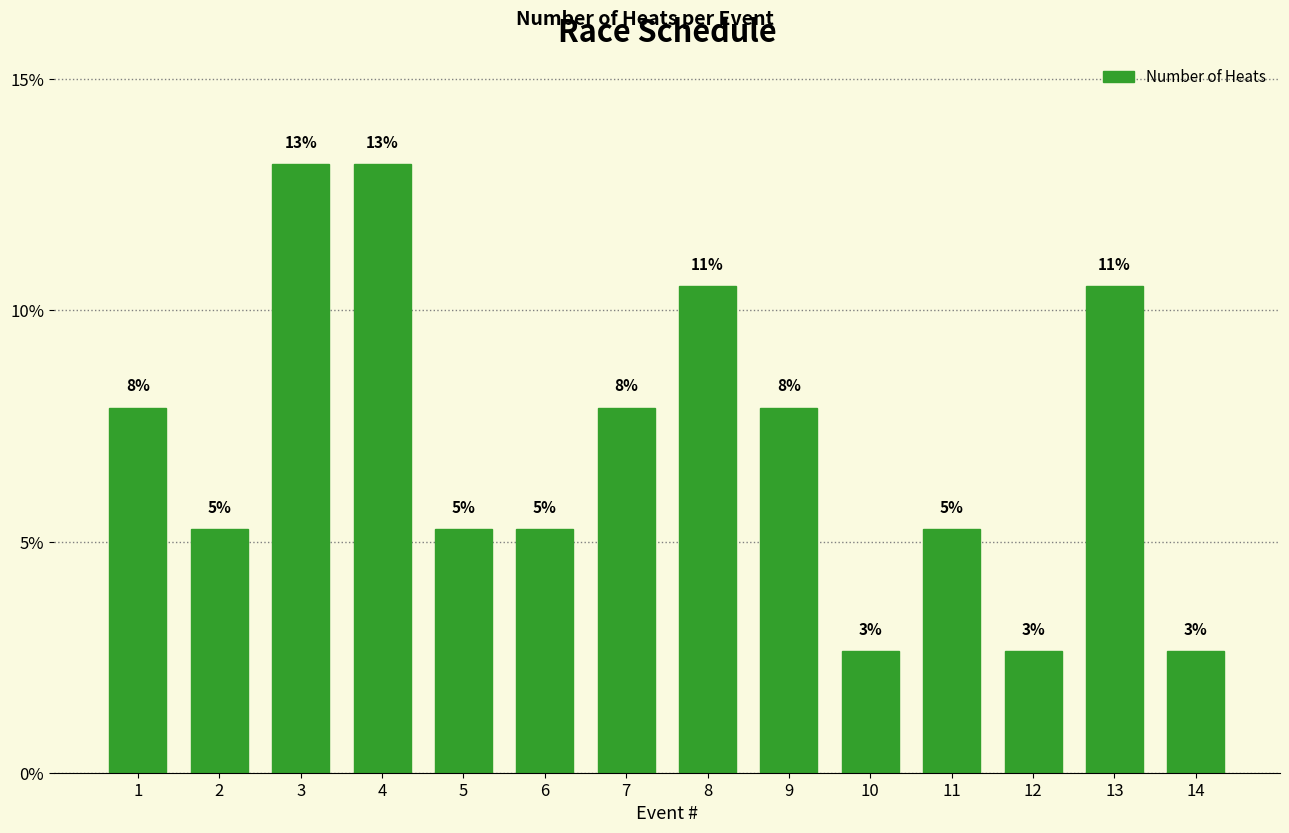

Does the chart contain any negative values?

No